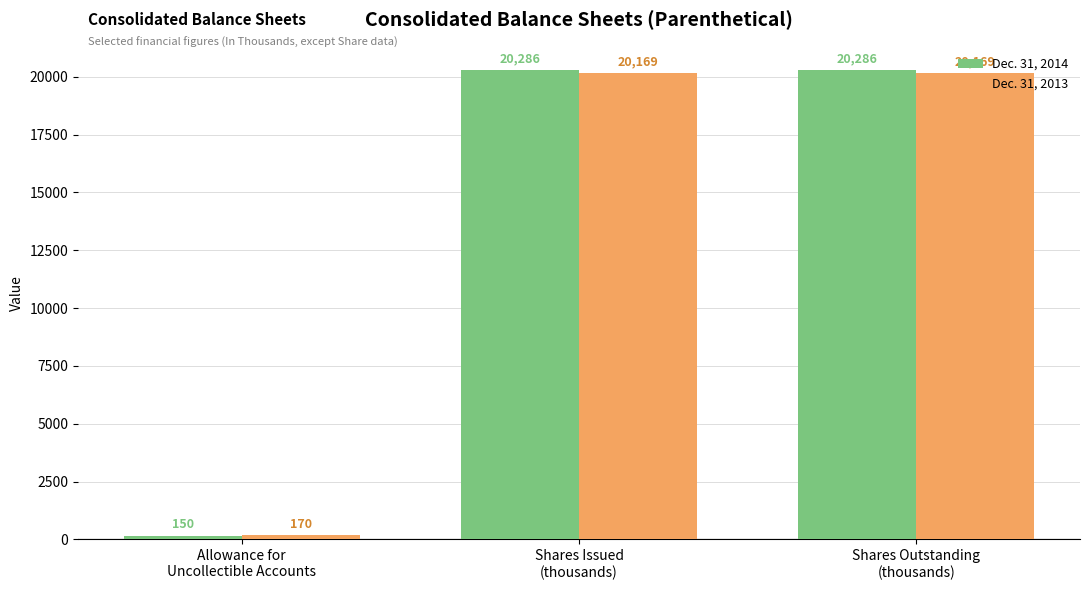

What is the difference between the maximum and minimum values in the Dec. 31, 2013 series?

19999.2